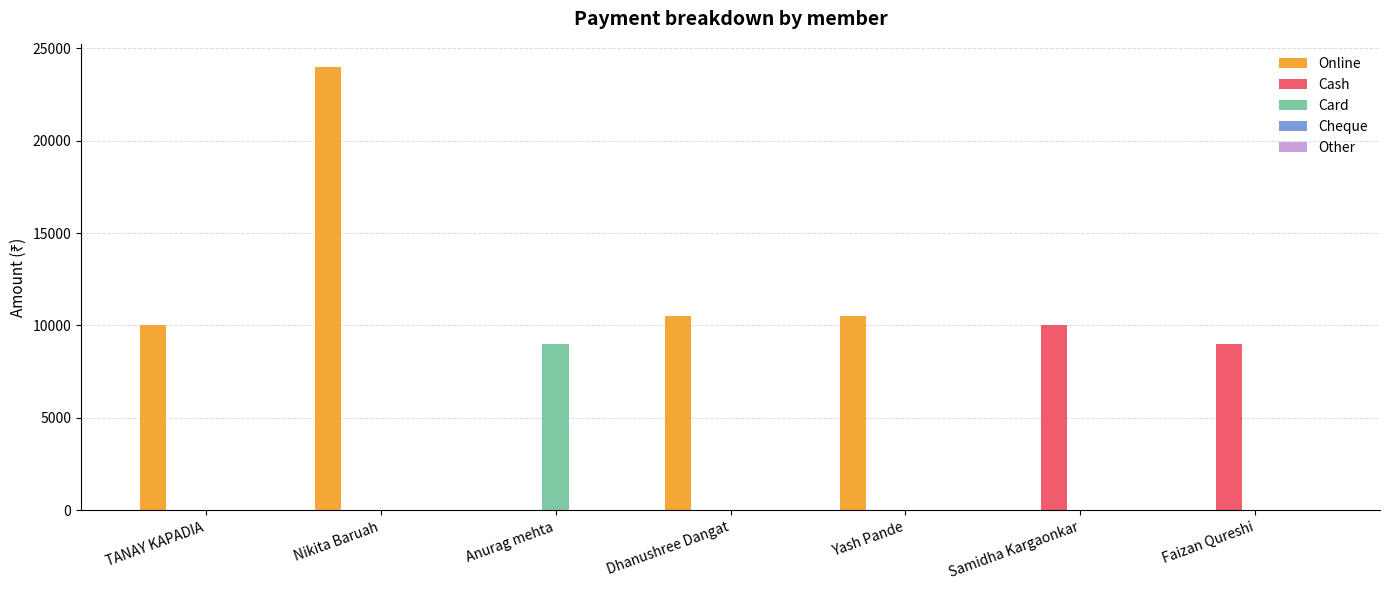

Which series has the largest range (max minus min)?

Online